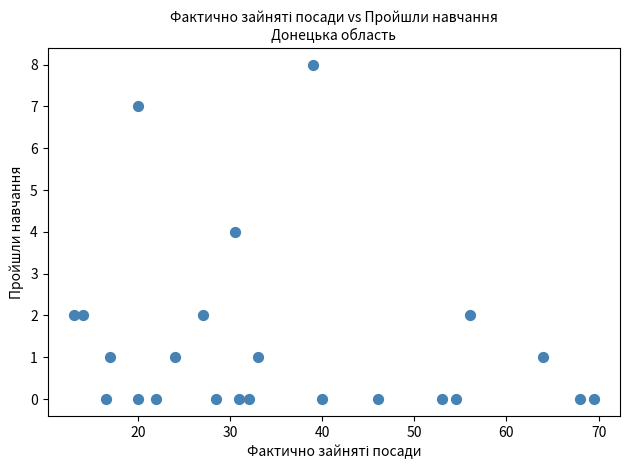

What is the range of Y values (max minus min)?

8